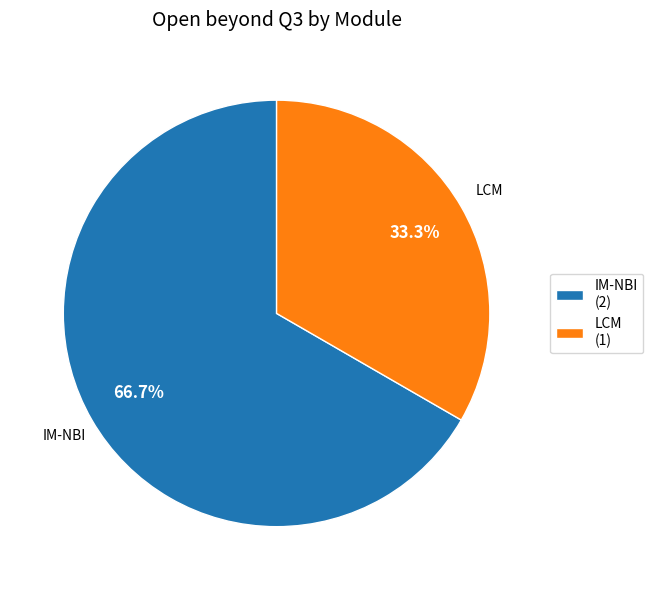

Count the number of slices in the pie.

2